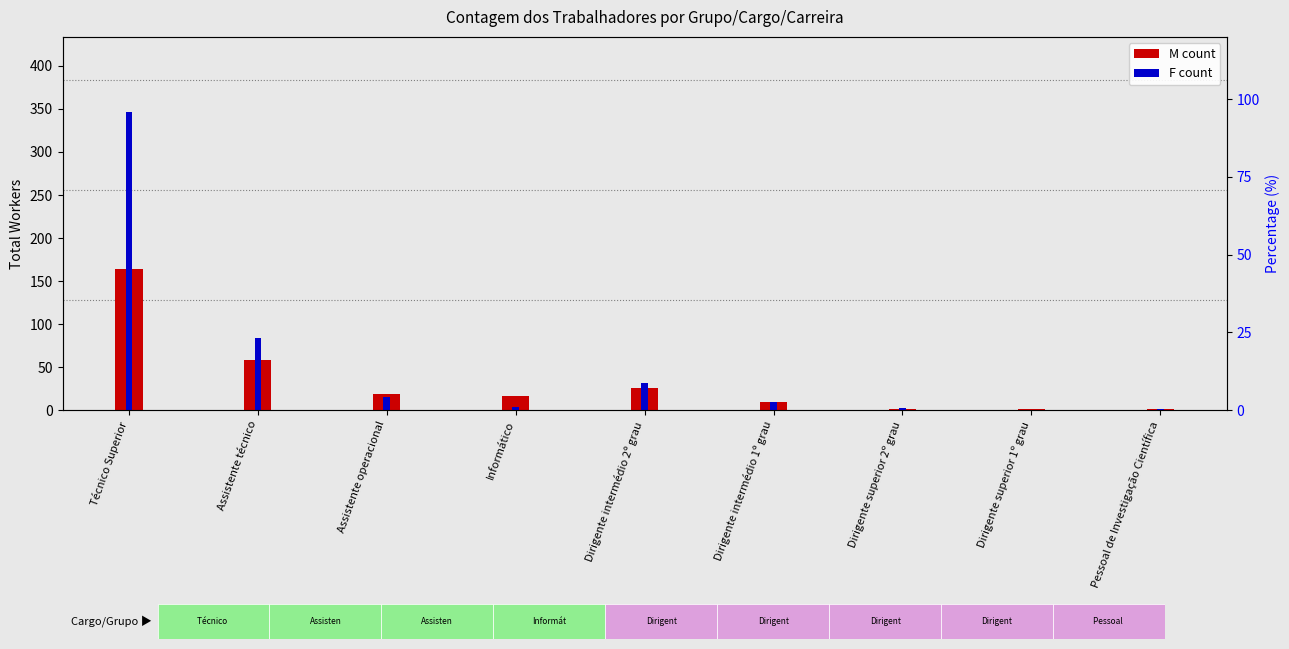

Which series has the largest total across all categories?

F (female count)